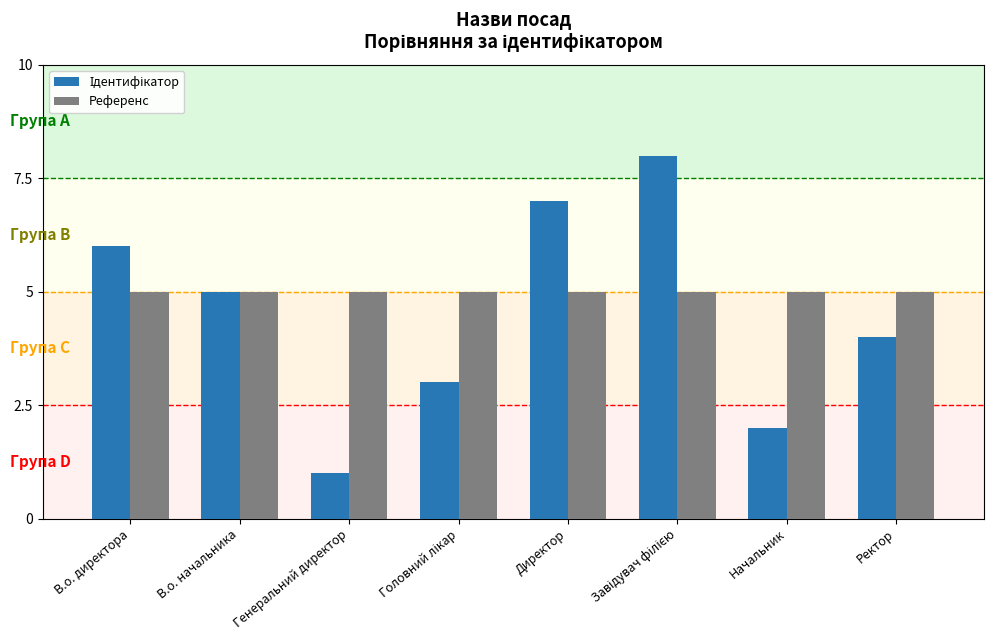

What is the total value across all series at Начальник?

7